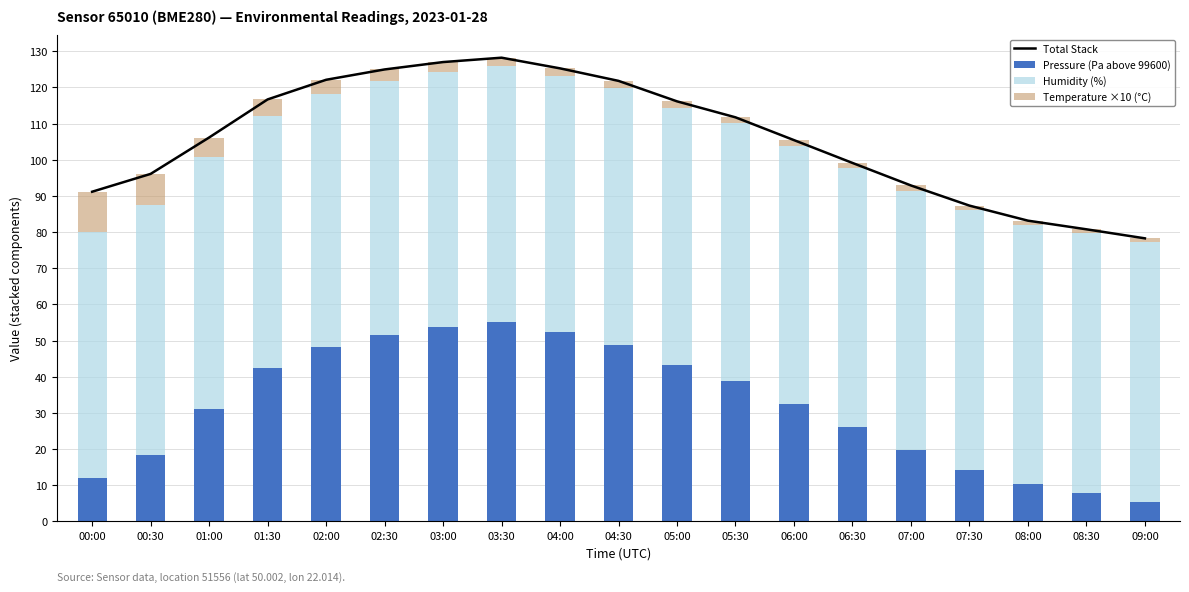

How many series are shown in this chart?

4